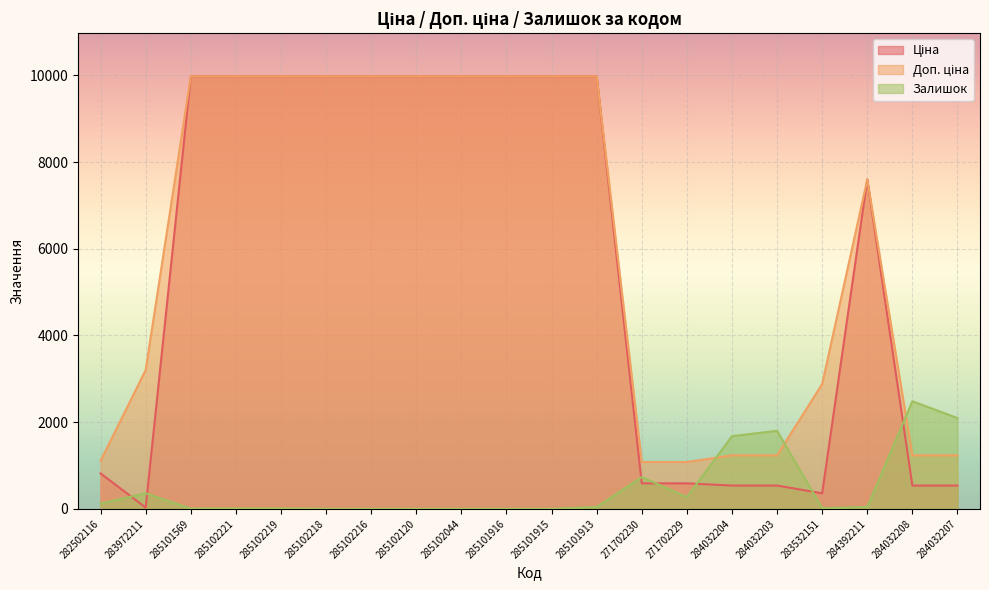

What are all the series names shown in the legend?

Ціна, Доп. ціна, Залишок